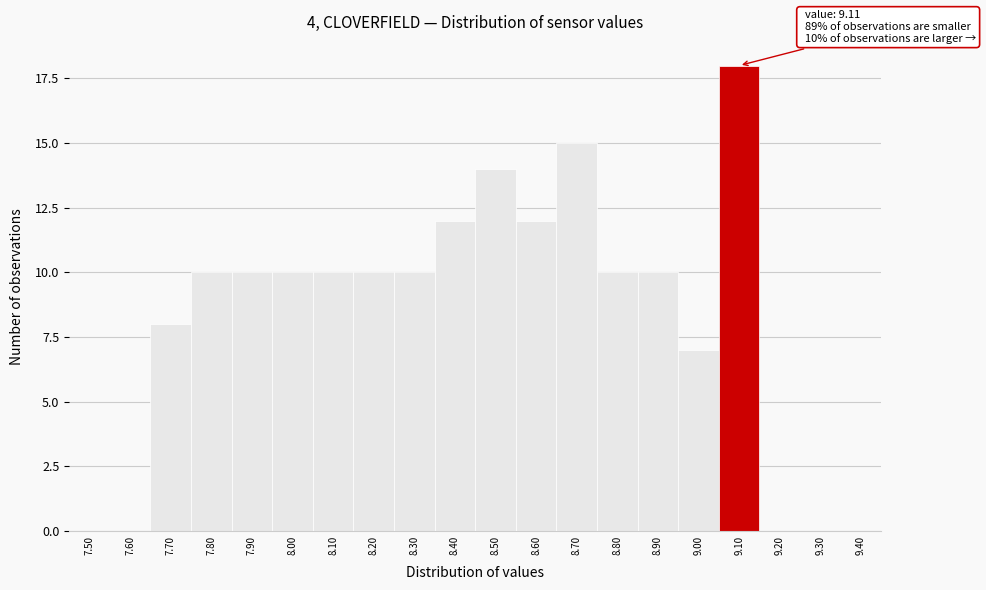

Reading left to right, transcribe all the data shown in this chart.

7.50=0	7.60=0	7.70=8	7.80=10	7.90=10	8.00=10	8.10=10	8.20=10	8.30=10	8.40=12	8.50=14	8.60=12	8.70=15	8.80=10	8.90=10	9.00=7	9.10=18	9.20=0	9.30=0	9.40=0